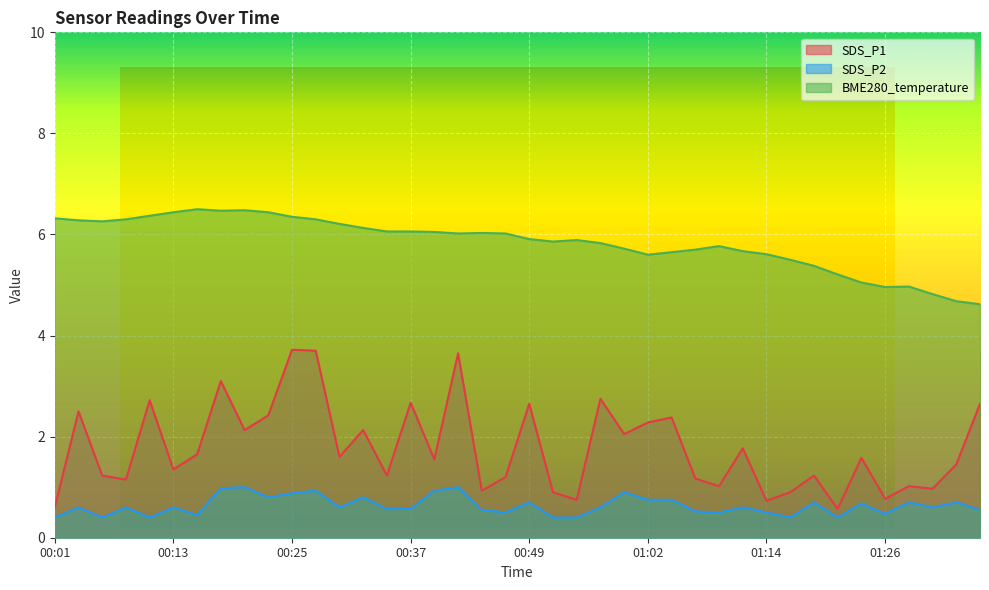

True or false: SDS_P1 and SDS_P2 intersect in this chart.

False